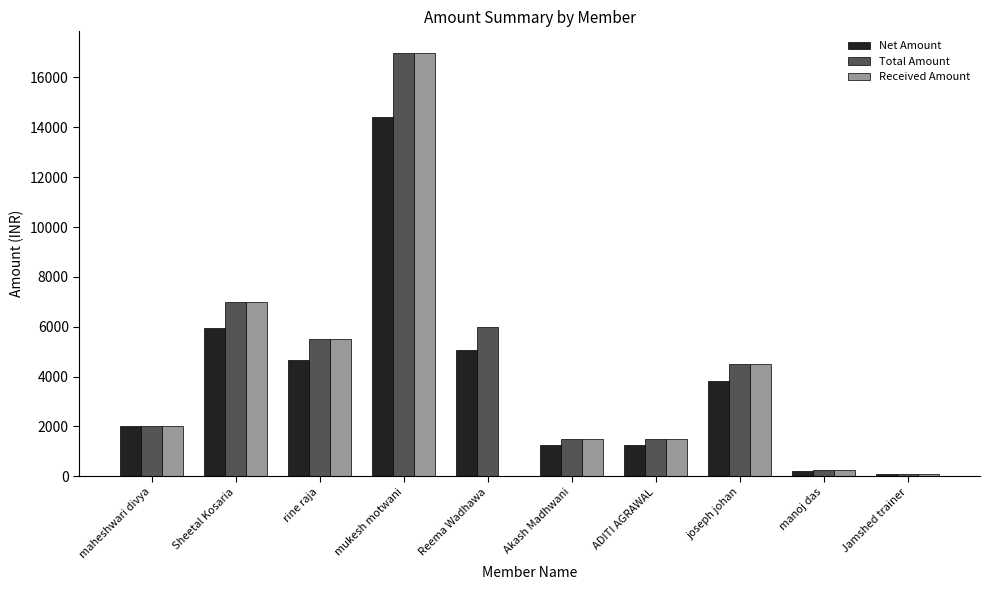

Reading left to right, list all the values displayed in this chart.

Net Amount: 2000.0	5932.2	4661.0	14406.8	5084.7	1271.2	1271.2	3813.6	211.9	100.0
Total Amount: 2000.0	7000.0	5500.0	17000.0	6000.0	1500.0	1500.0	4500.0	250.0	100.0
Received Amount: 2000.0	7000.0	5500.0	17000.0	0.0	1500.0	1500.0	4500.0	250.0	100.0